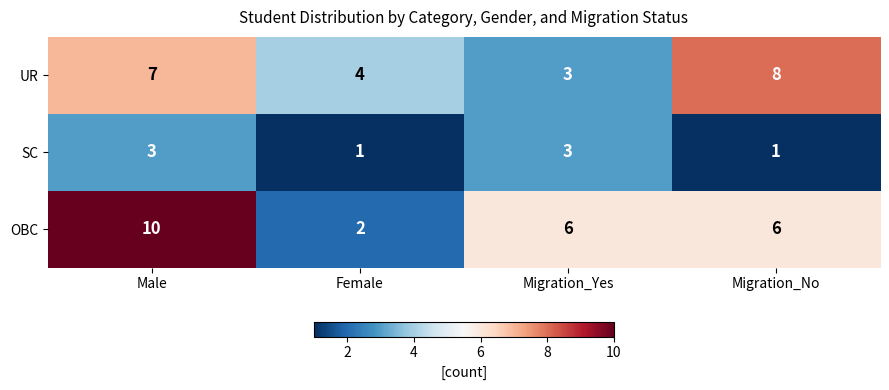

What is the difference between the highest and lowest values at Migration_Yes?

3